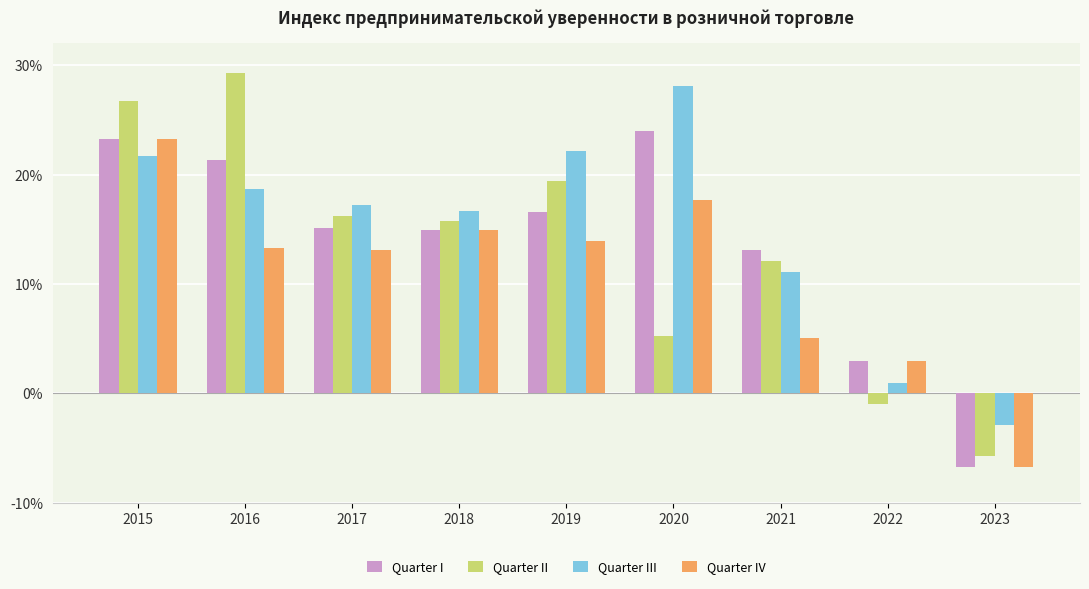

What is the smallest value displayed?

-6.7